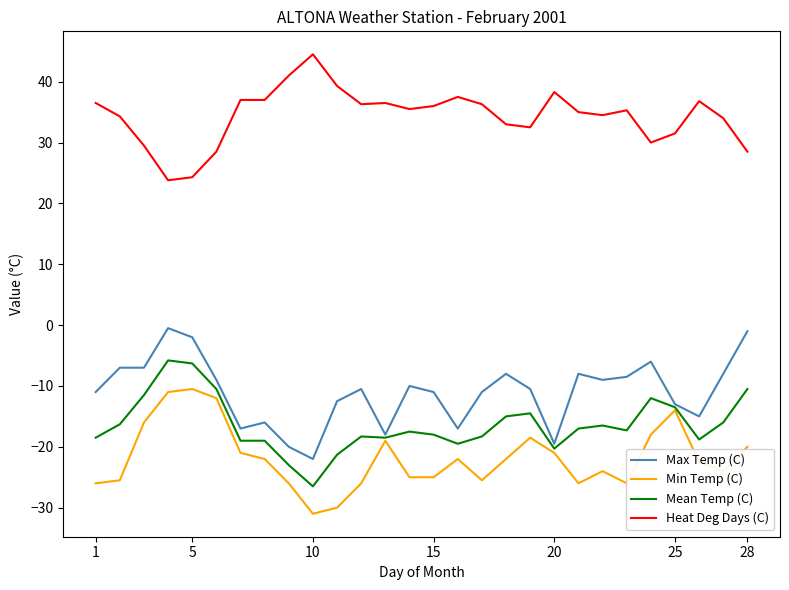

What are all the series names shown in the legend?

Max Temp (C), Min Temp (C), Mean Temp (C), Heat Deg Days (C)